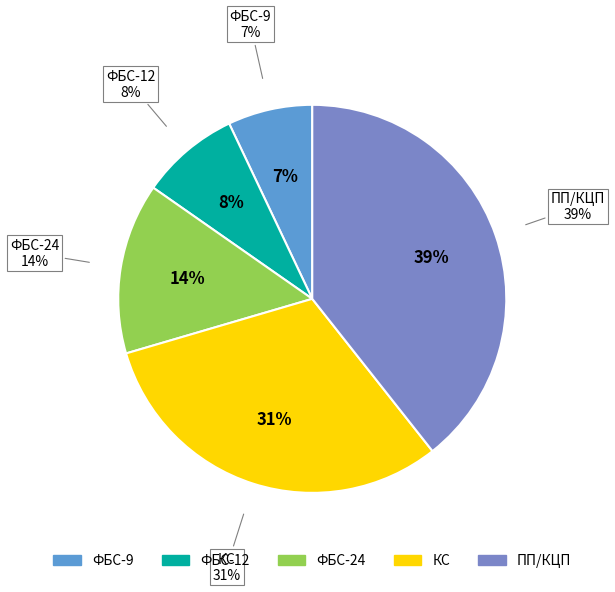

Do ФБС 9-4-6т and КЦП 1-7 together represent more than half of the pie?

No